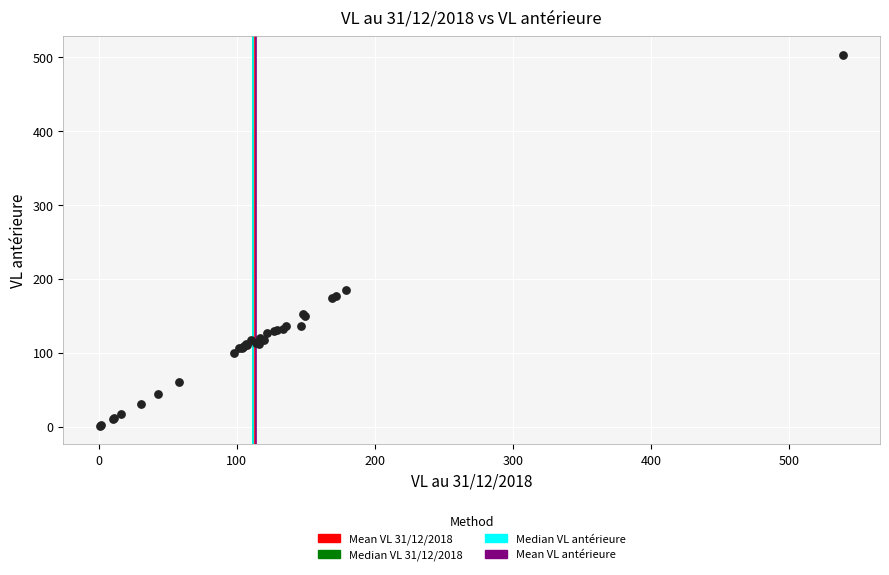

What Y value in the scatter plot is closest to 252?

184.7